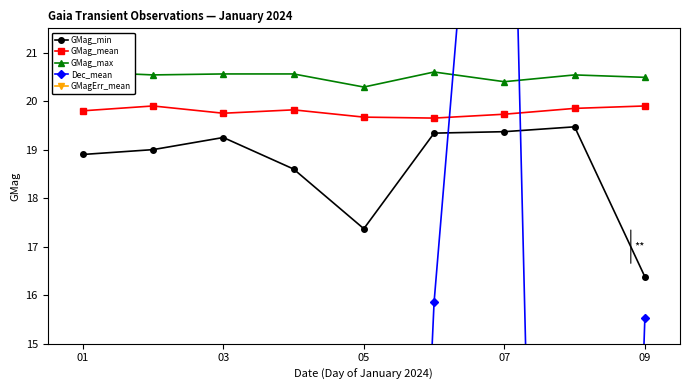

How many lines are shown in the chart?

5